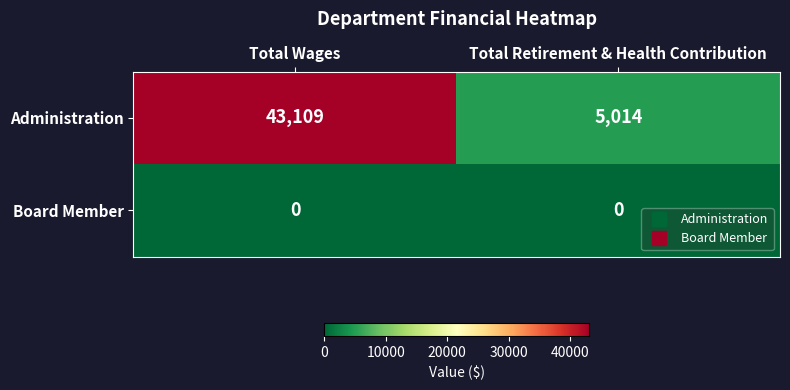

Reading left to right, extract all data points from this chart.

Administration: Total Wages=43109	Total Retirement & Health Contribution=5014
Board Member: Total Wages=0	Total Retirement & Health Contribution=0